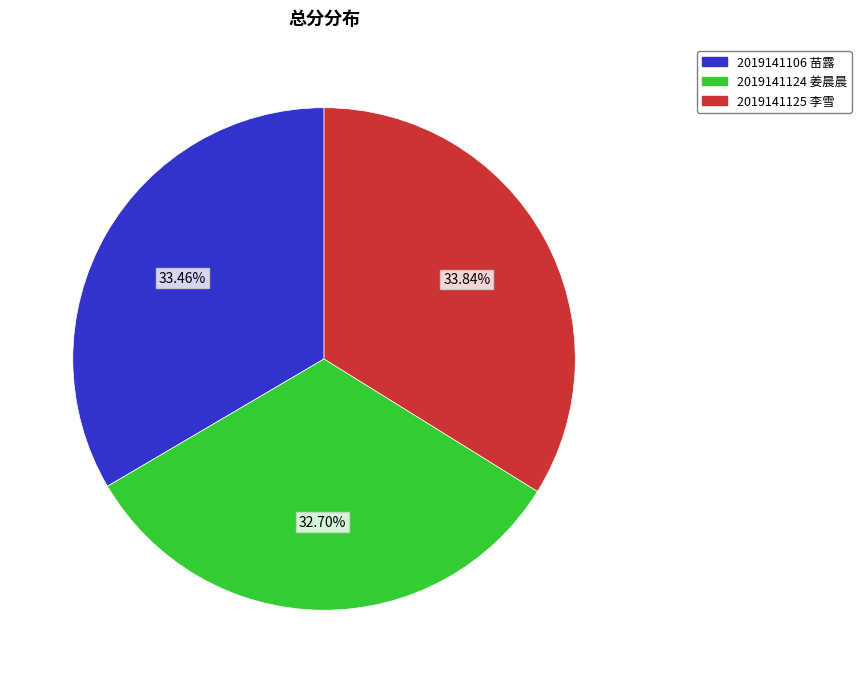

Is the sum of 2019141125 李雪 and 2019141106 苗露 greater than half?

Yes